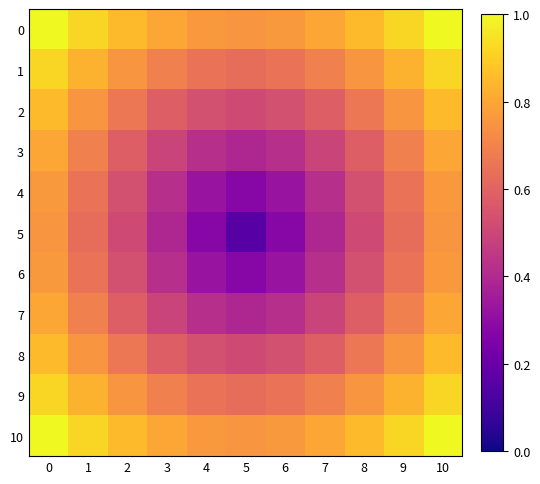

Reading right to left, list all the values displayed in this chart.

0: 10=1.0	9=0.9	8=0.9	7=0.8	6=0.8	5=0.8	4=0.8	3=0.8	2=0.9	1=0.9	0=1.0
1: 10=0.9	9=0.8	8=0.8	7=0.7	6=0.6	5=0.6	4=0.6	3=0.7	2=0.8	1=0.8	0=0.9
2: 10=0.9	9=0.8	8=0.7	7=0.6	6=0.5	5=0.5	4=0.5	3=0.6	2=0.7	1=0.8	0=0.9
3: 10=0.8	9=0.7	8=0.6	7=0.5	6=0.4	5=0.4	4=0.4	3=0.5	2=0.6	1=0.7	0=0.8
4: 10=0.8	9=0.6	8=0.5	7=0.4	6=0.3	5=0.3	4=0.3	3=0.4	2=0.5	1=0.6	0=0.8
5: 10=0.8	9=0.6	8=0.5	7=0.4	6=0.3	5=0.2	4=0.3	3=0.4	2=0.5	1=0.6	0=0.8
6: 10=0.8	9=0.6	8=0.5	7=0.4	6=0.3	5=0.3	4=0.3	3=0.4	2=0.5	1=0.6	0=0.8
7: 10=0.8	9=0.7	8=0.6	7=0.5	6=0.4	5=0.4	4=0.4	3=0.5	2=0.6	1=0.7	0=0.8
8: 10=0.9	9=0.8	8=0.7	7=0.6	6=0.5	5=0.5	4=0.5	3=0.6	2=0.7	1=0.8	0=0.9
9: 10=0.9	9=0.8	8=0.8	7=0.7	6=0.6	5=0.6	4=0.6	3=0.7	2=0.8	1=0.8	0=0.9
10: 10=1.0	9=0.9	8=0.9	7=0.8	6=0.8	5=0.8	4=0.8	3=0.8	2=0.9	1=0.9	0=1.0